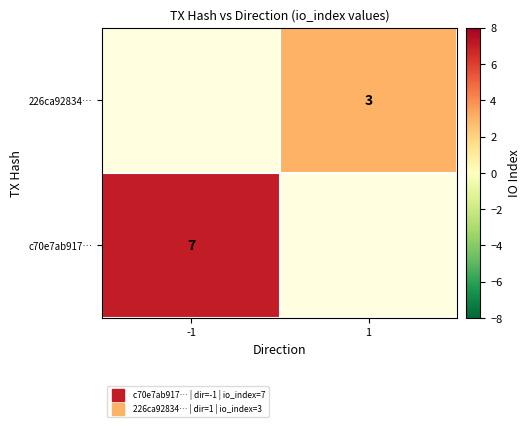

List the labels in order of 226ca92834… value, smallest first.

-1, 1